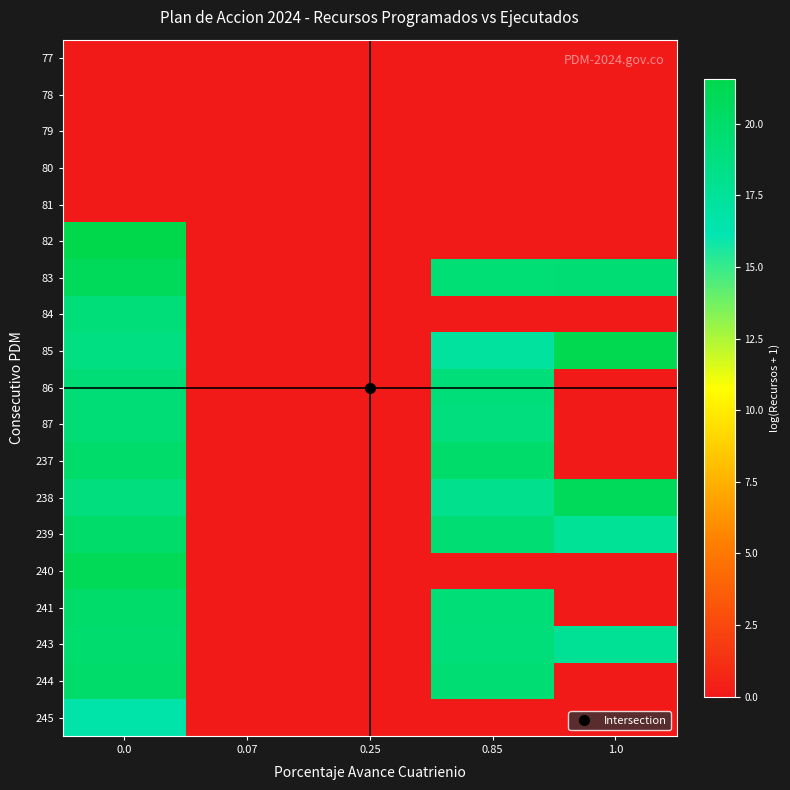

At how many categories does at least one series exceed 13?

3